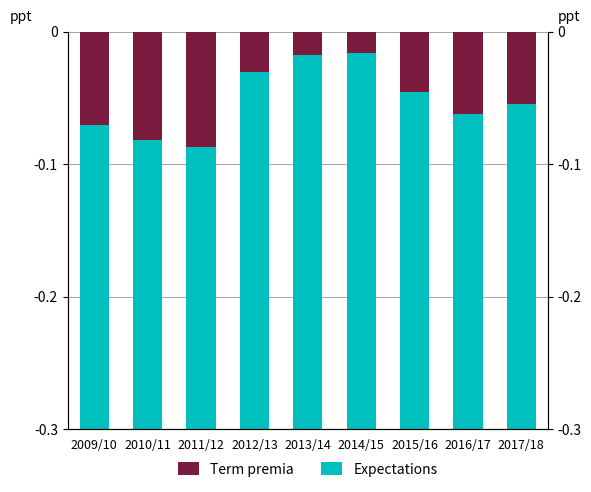

Does the chart contain stacked bars?

No